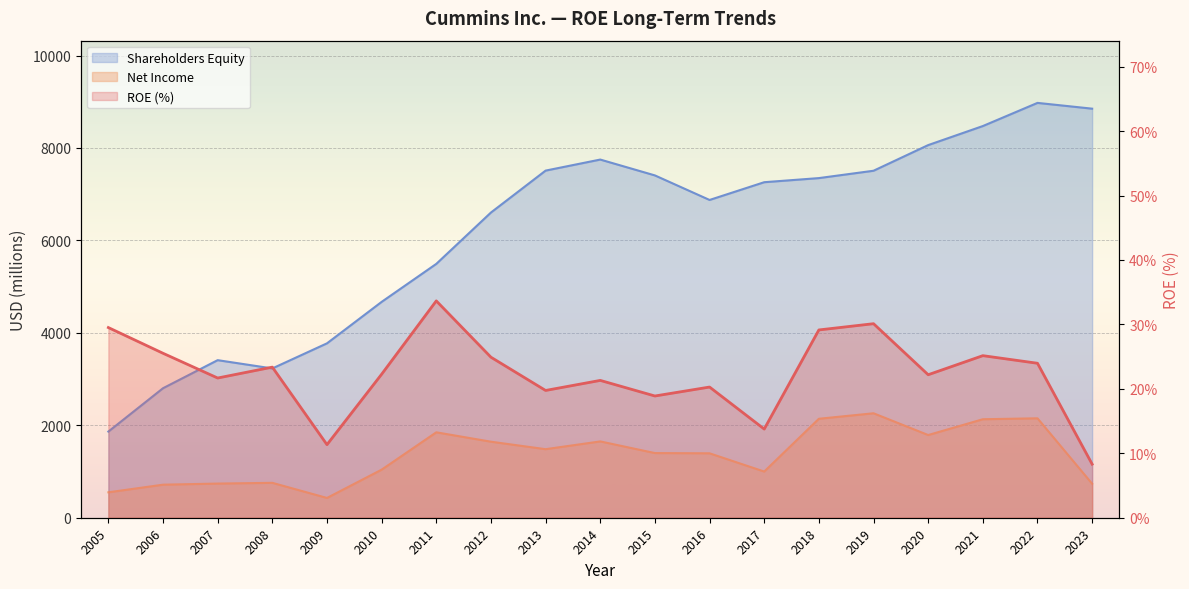

In ROE, how many points are lower than both neighbors (excluding endpoints)?

6